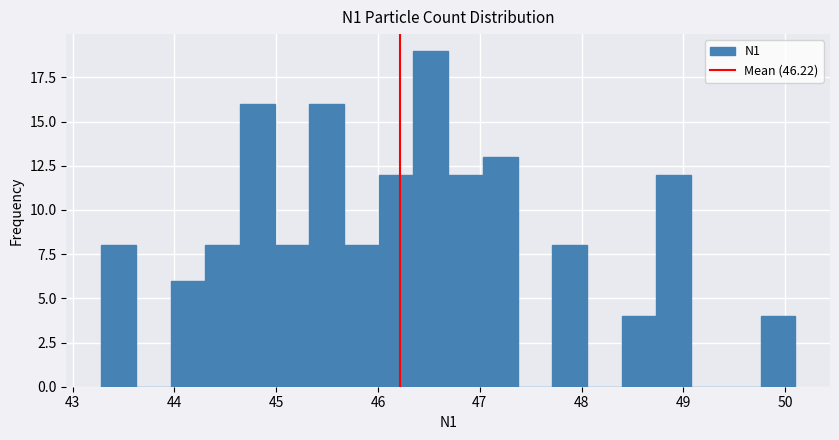

Around what value on the x-axis is the tallest bar? Give the approximate position of its centre, as read against the axis.

46.5